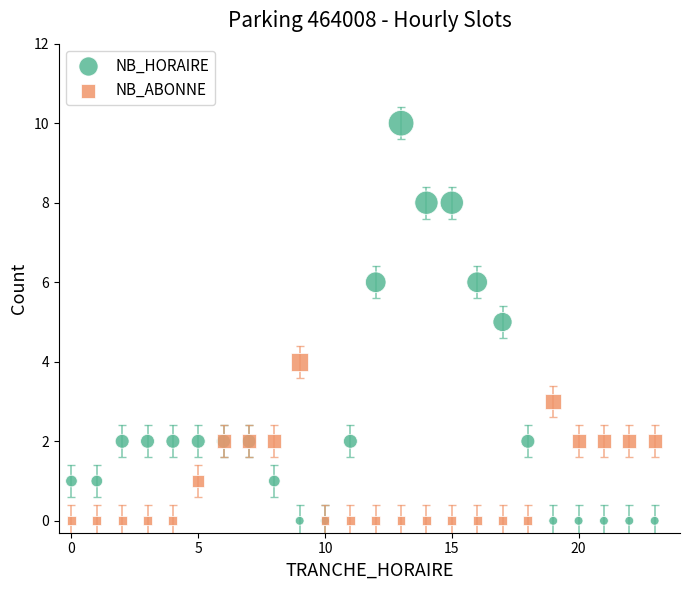

What is the X range (max minus min) for the scatter plot?

23